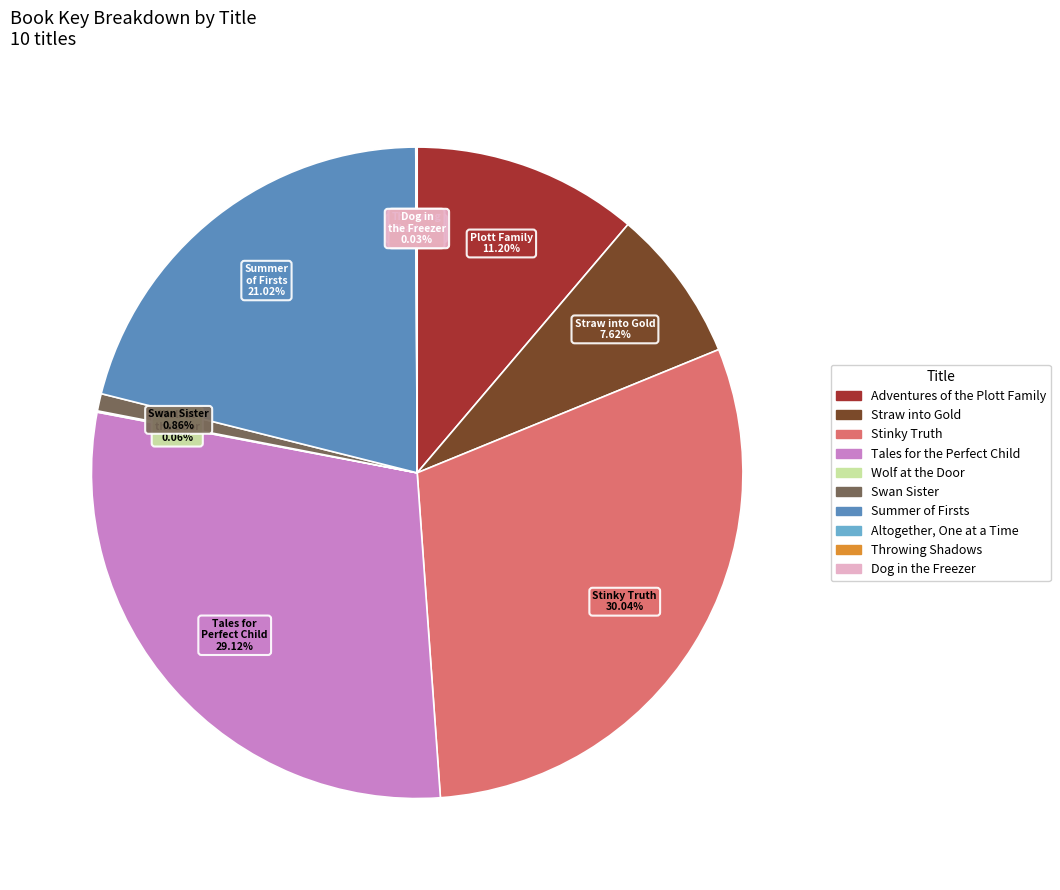

Which slice is the largest?

Stinky Truth